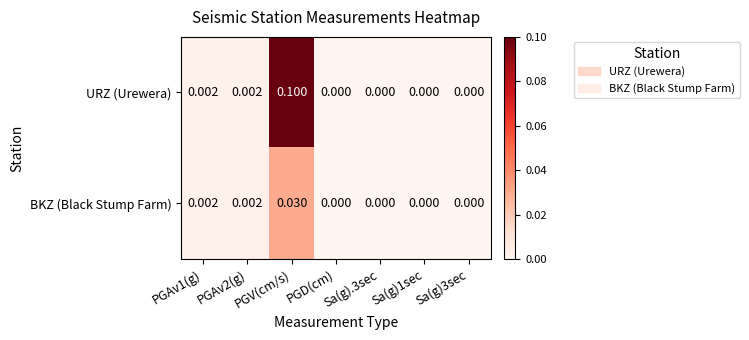

Which series has the largest total across all categories?

URZ (Urewera)